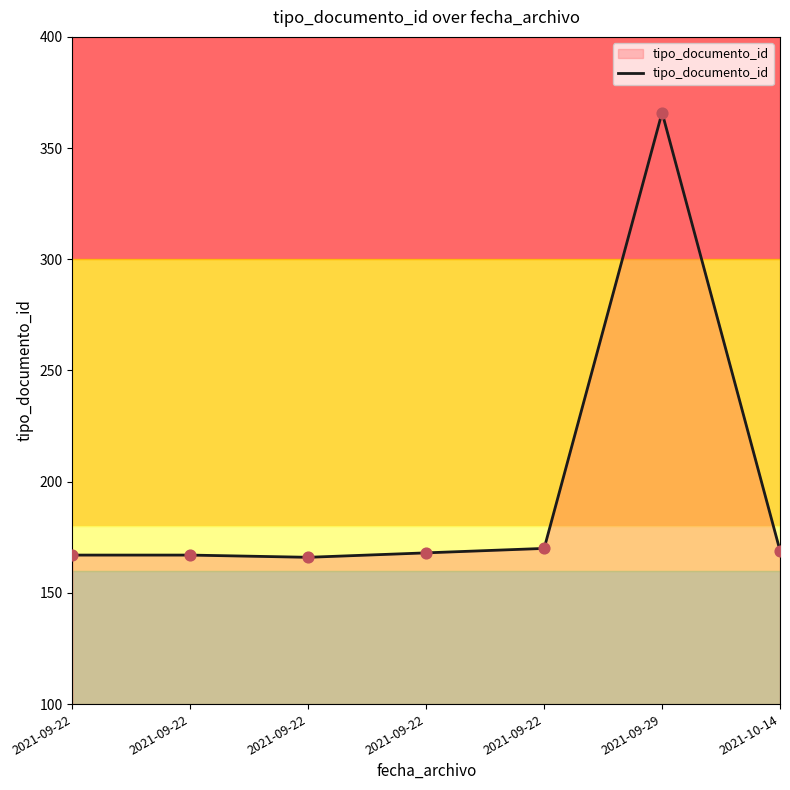

What is the ratio of the value at 2021-09-22 to the value at 2021-10-14?

1.0